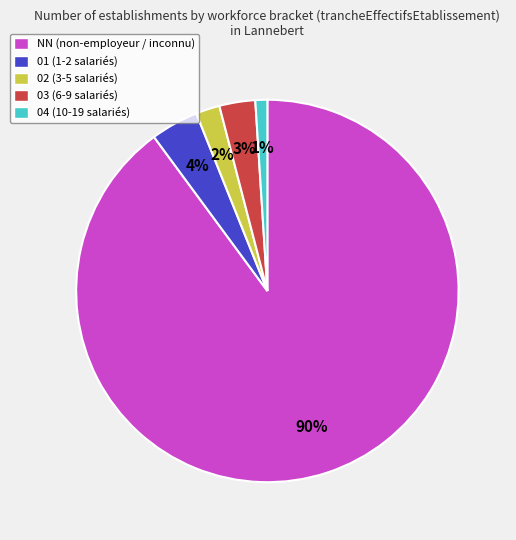

Which slice is the largest?

NN